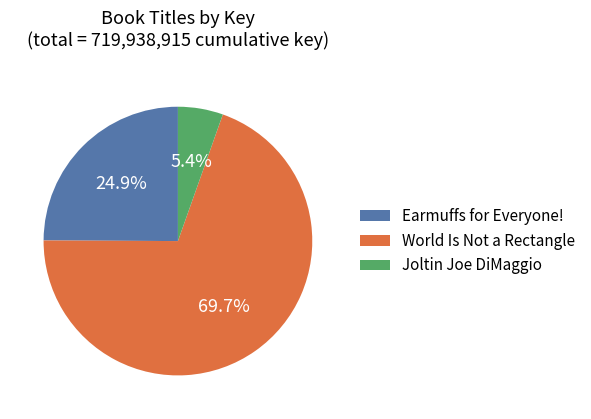

To the nearest percent, what is the difference between the Joltin Joe DiMaggio and Earmuffs for Everyone! slice percentages?

20%